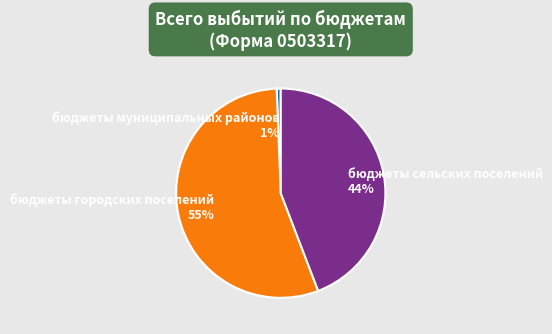

Is the sum of бюджеты сельских поселений and бюджеты городских поселений greater than half?

Yes